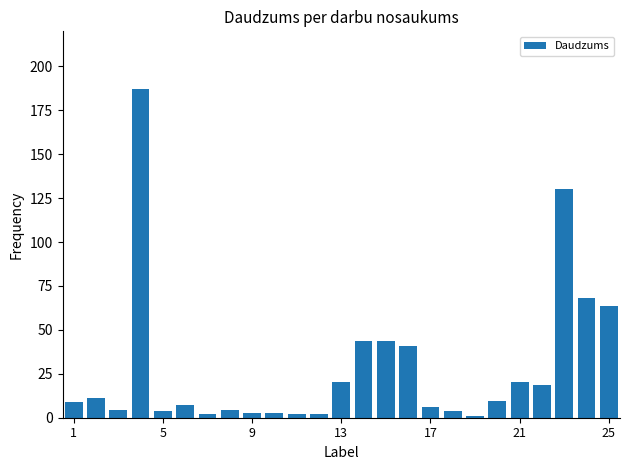

What is the maximum value shown in the chart?

187.0